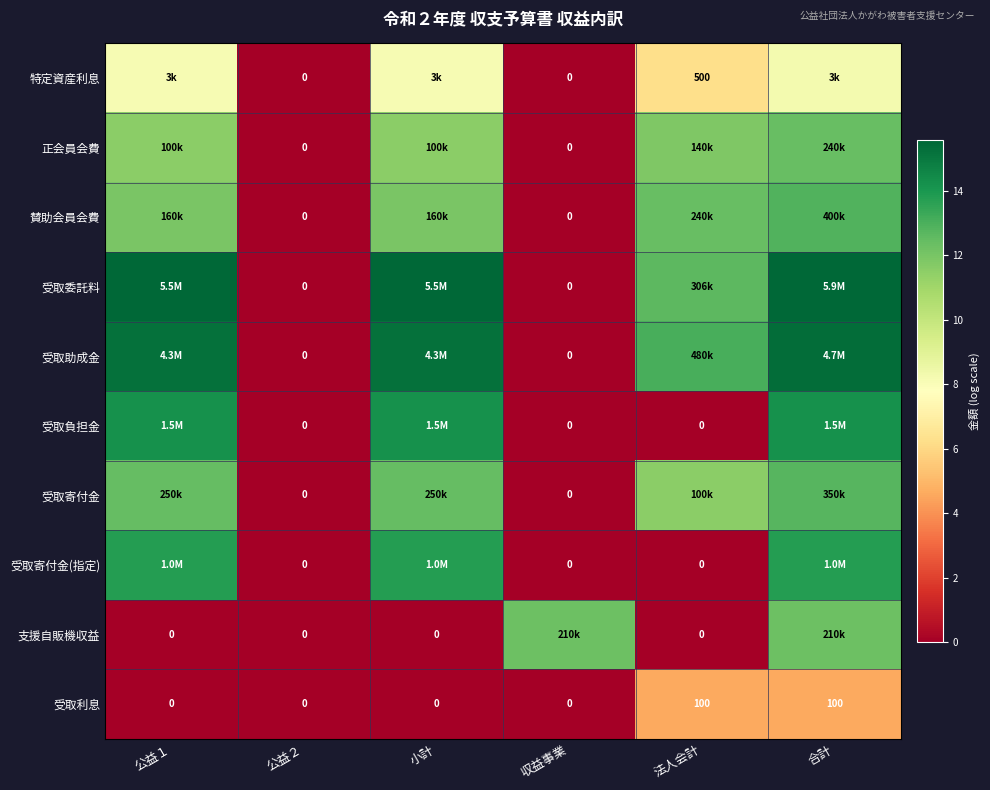

At which category is the sum across all series the highest?

合計